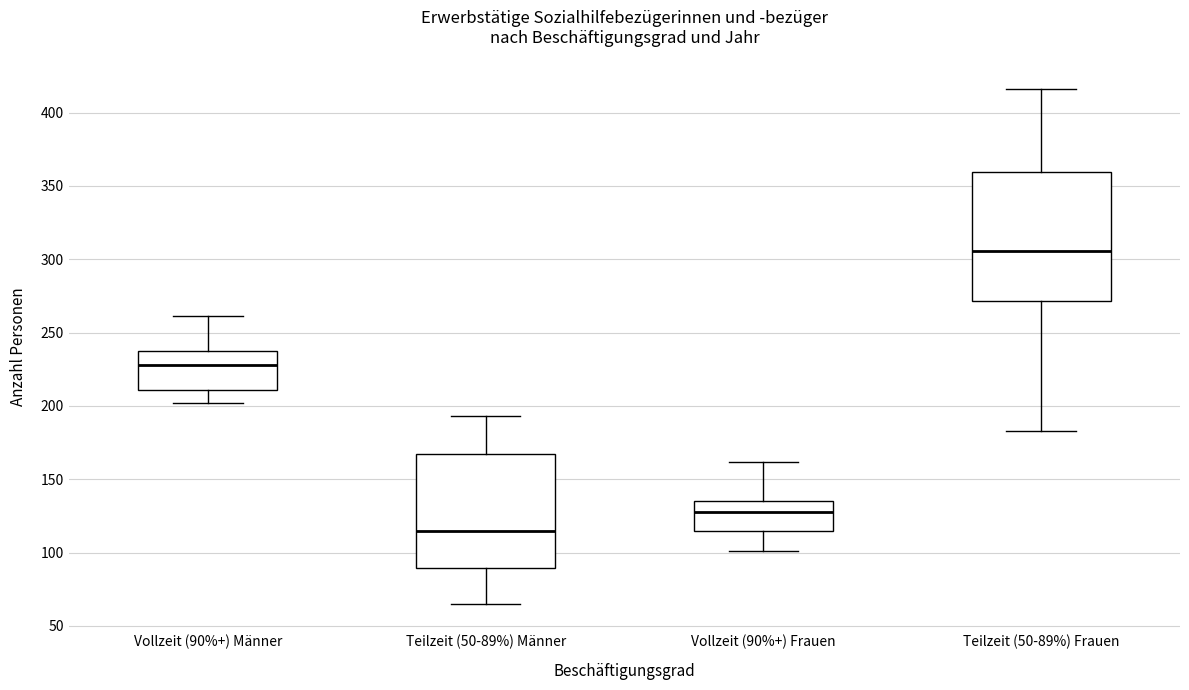

Reading left to right, read every box against the y-axis: the position of its median line, the range the box covers, and the ends of its whiskers. The values are not printed on the chart, so give them approximately, as read against the axis.

Vollzeit (90%+) Männer: median 230, box 210 to 235, whiskers 200 to 260
Teilzeit (50-89%) Männer: median 115, box 90 to 165, whiskers 65 to 195
Vollzeit (90%+) Frauen: median 130, box 115 to 135, whiskers 100 to 160
Teilzeit (50-89%) Frauen: median 305, box 270 to 360, whiskers 185 to 415